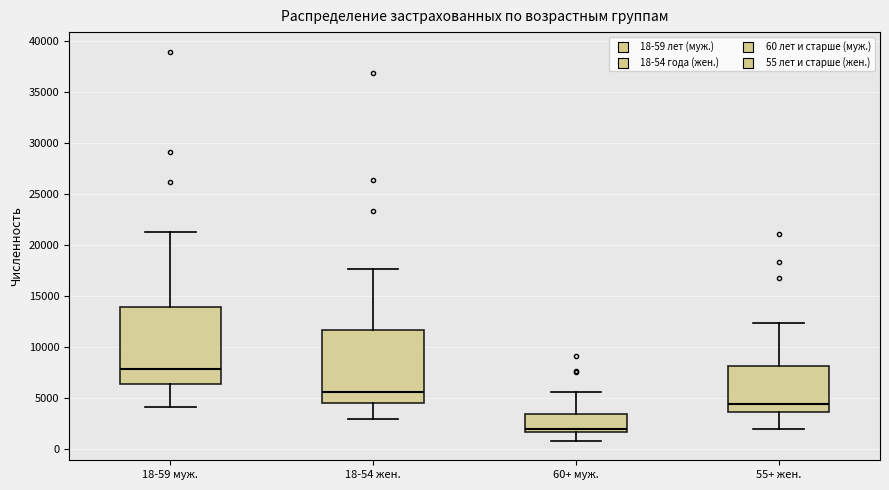

Where is the lower edge of the box for 18-59 муж. on the y-axis? The values are not printed on the chart, so give them approximately, as read against the axis.

6500